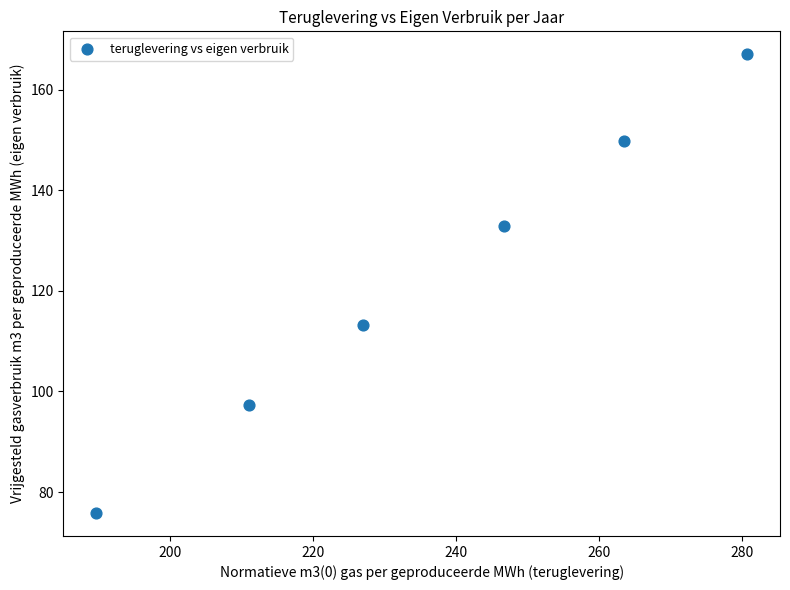

What is the average X value?

236.4